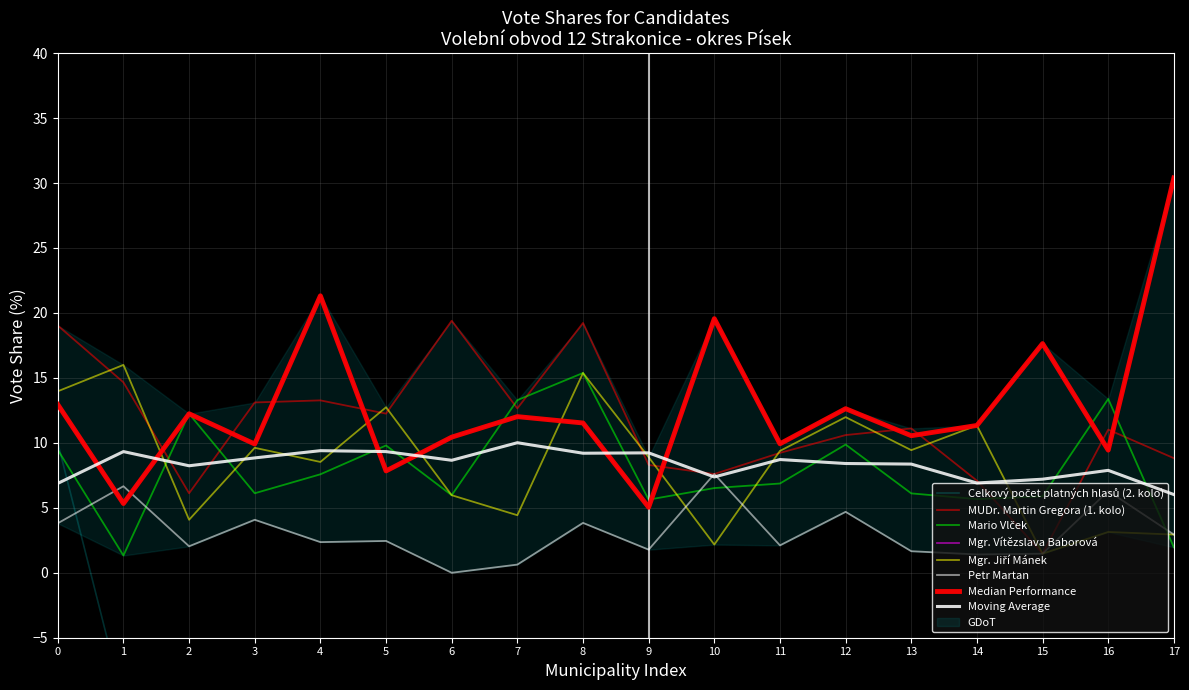

The value of Mgr. Jiří Mánek at 10 is 2.2. True or false?

True